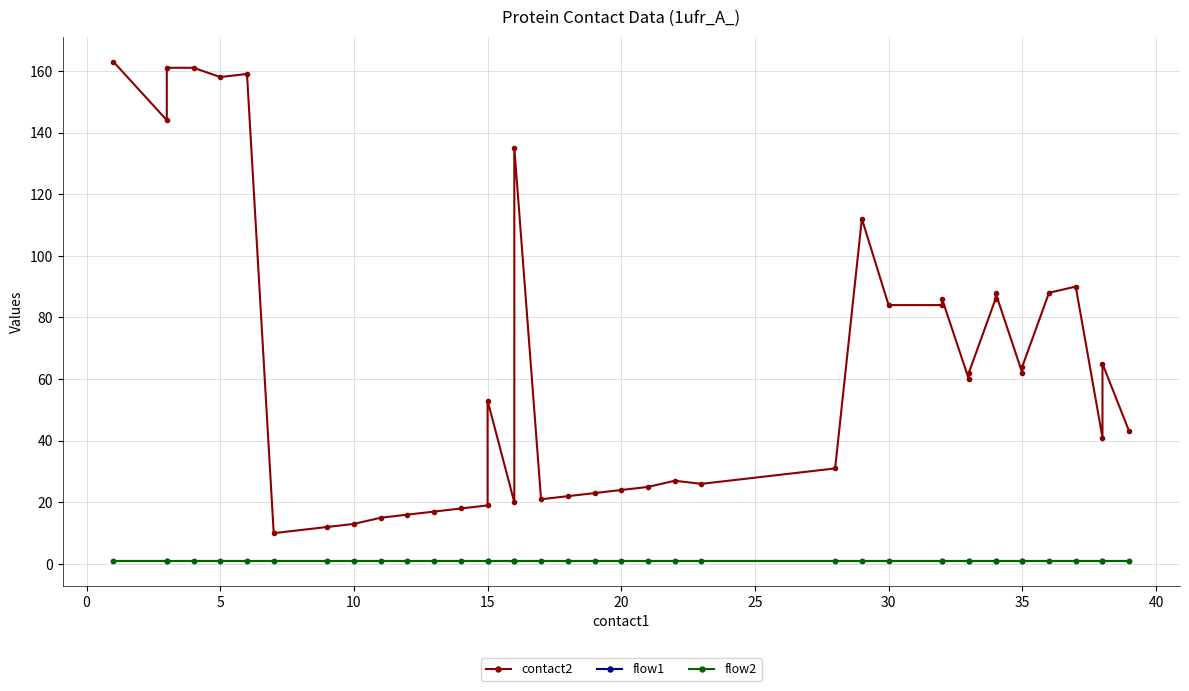

Rank the series at 25 from lowest to highest value.

flow1, flow2, contact2